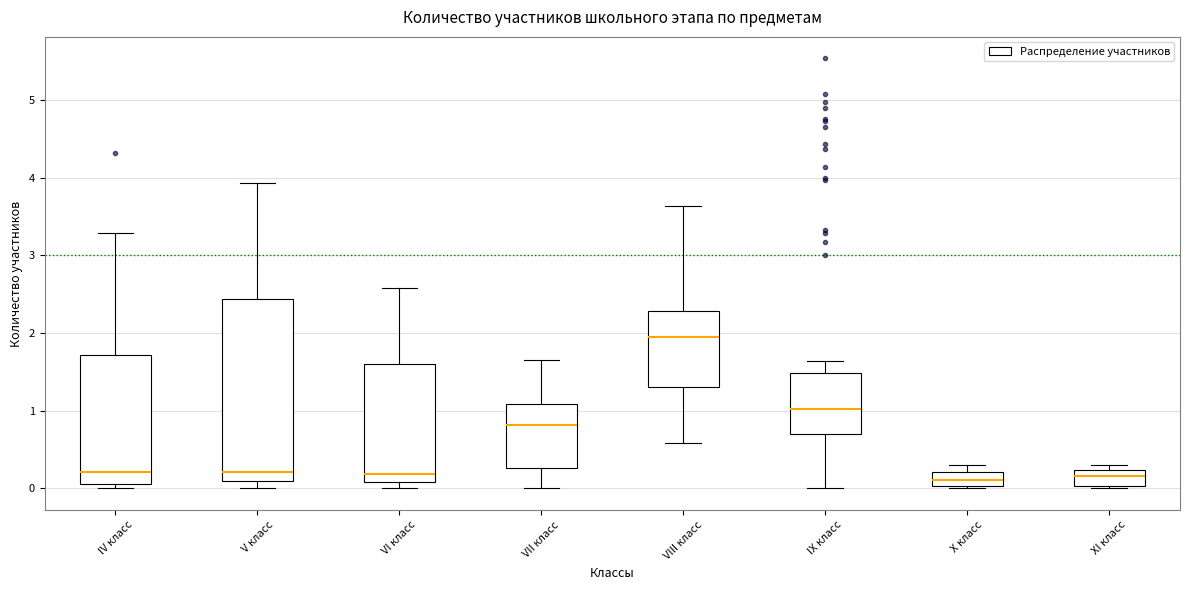

Comparing the boxes themselves (not the whiskers), which one is the tallest?

V класс